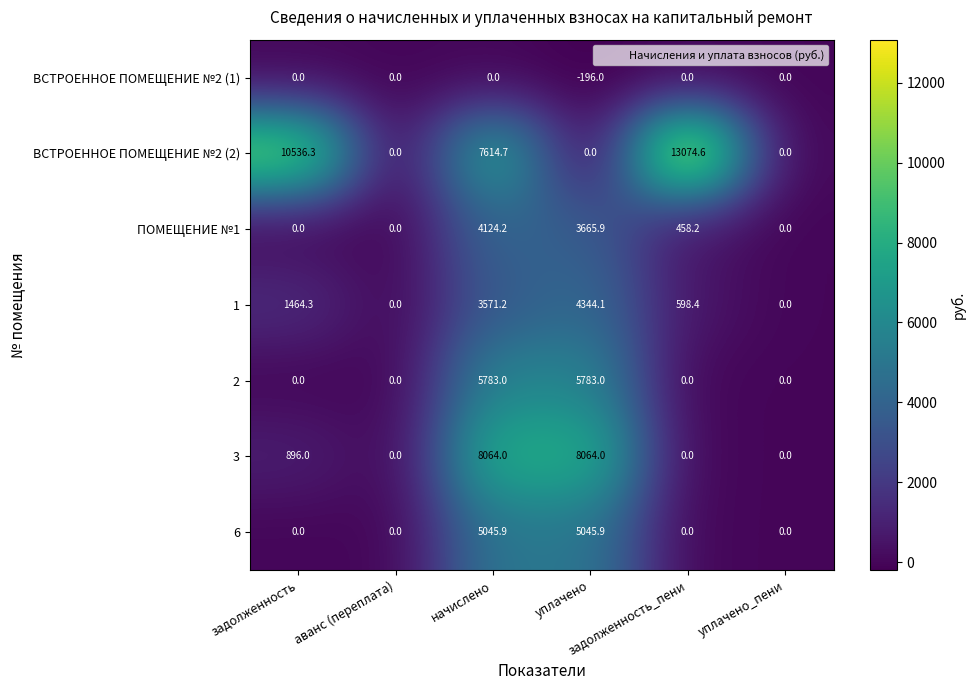

Rank the series by their maximum value, from highest to lowest.

ВСТРОЕННОЕ ПОМЕЩЕНИЕ №2 (2), 3, 2, 6, 1, ПОМЕЩЕНИЕ №1, ВСТРОЕННОЕ ПОМЕЩЕНИЕ №2 (1)